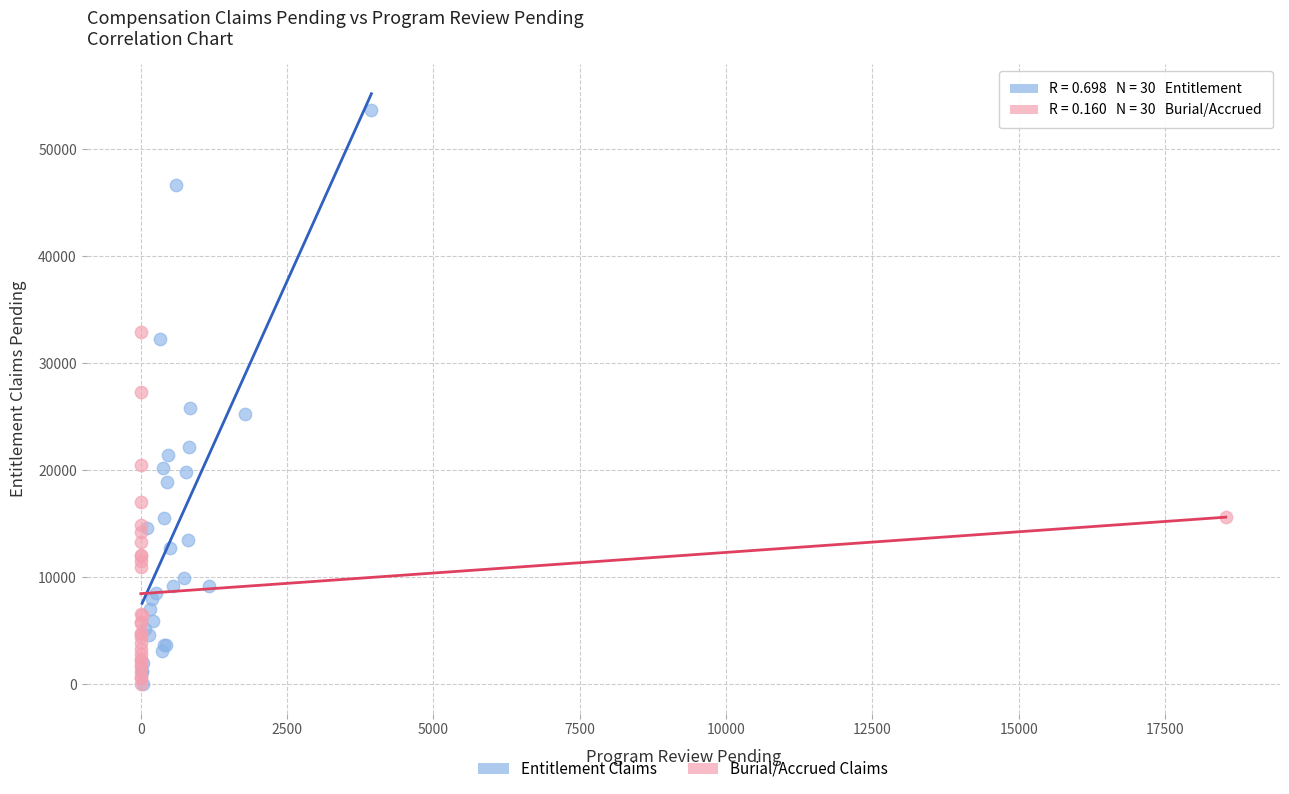

Which series has the widest spread of Y values?

Entitlement Claims